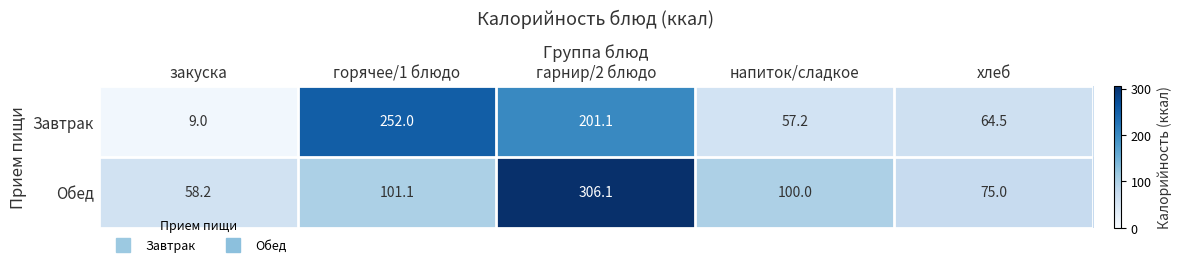

Rank the series at напиток/сладкое from lowest to highest value.

Завтрак, Обед